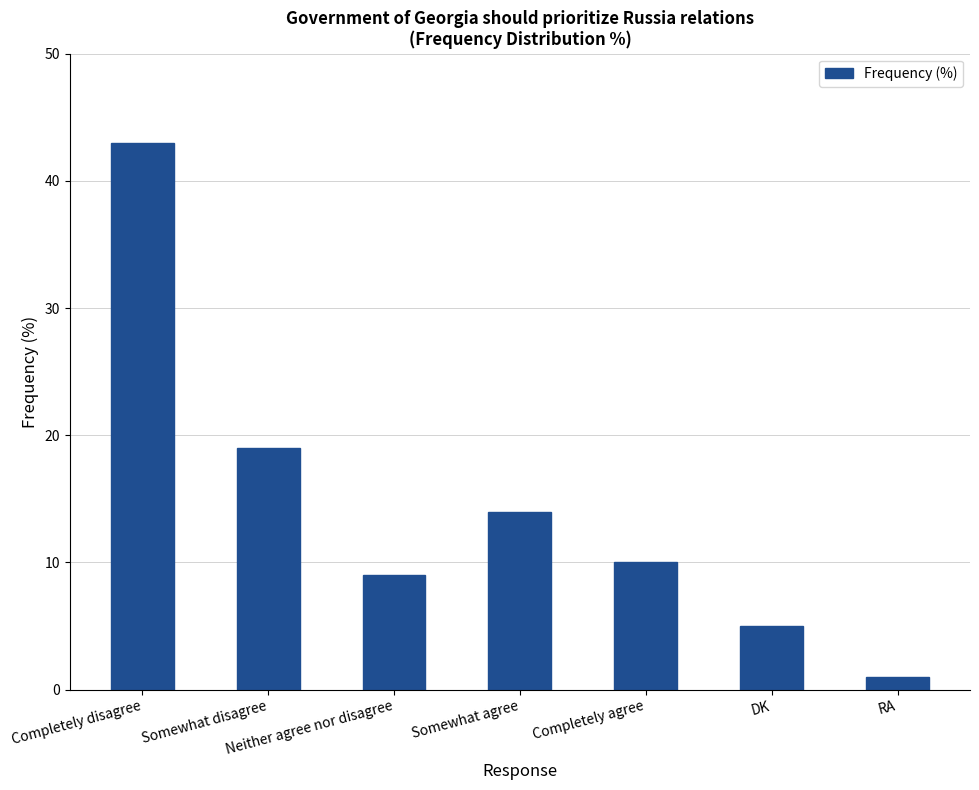

How many series are shown in this chart?

1